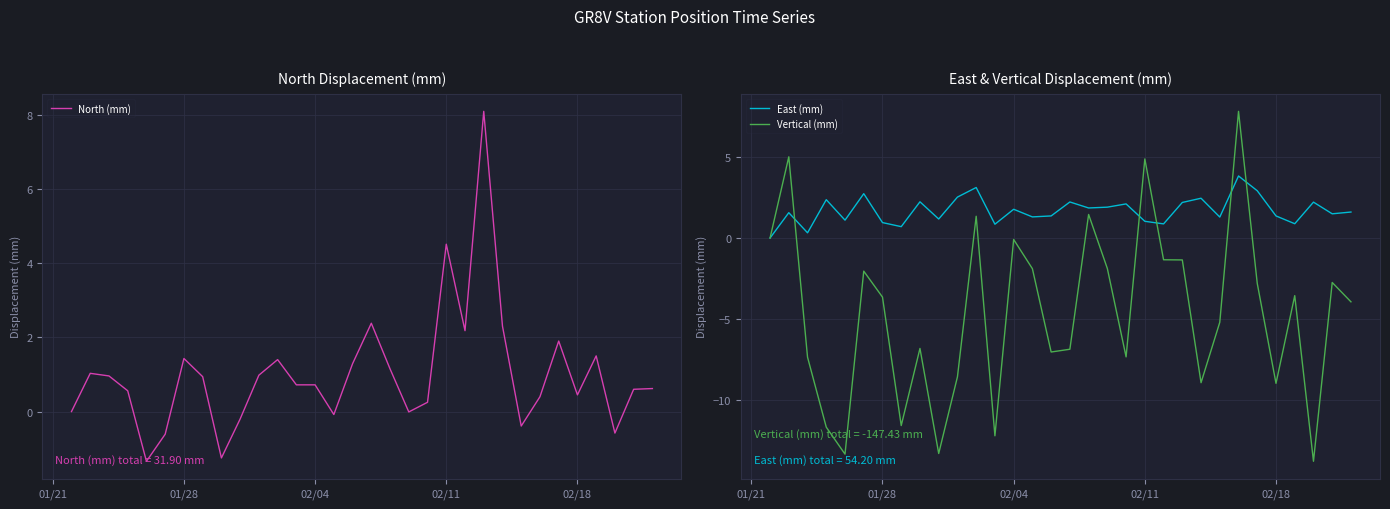

What is the value of the East (mm) point at the 8th from the left?

0.7